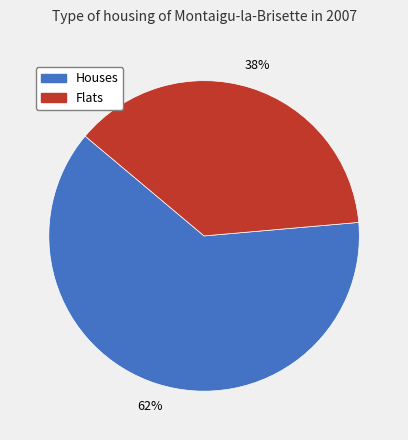

How many segments does this pie chart have?

2